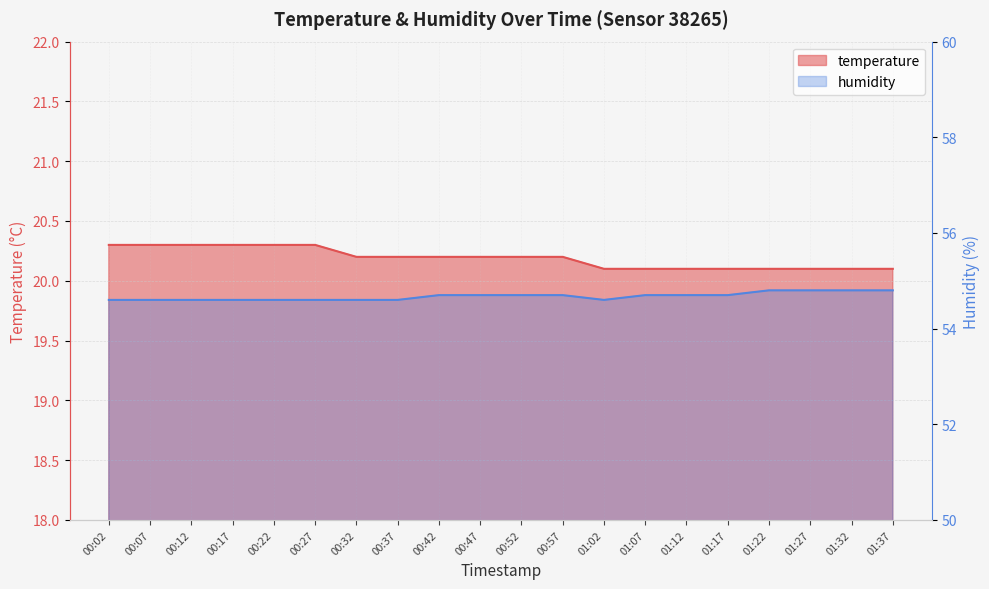

True or false: humidity and temperature cross at least once.

False